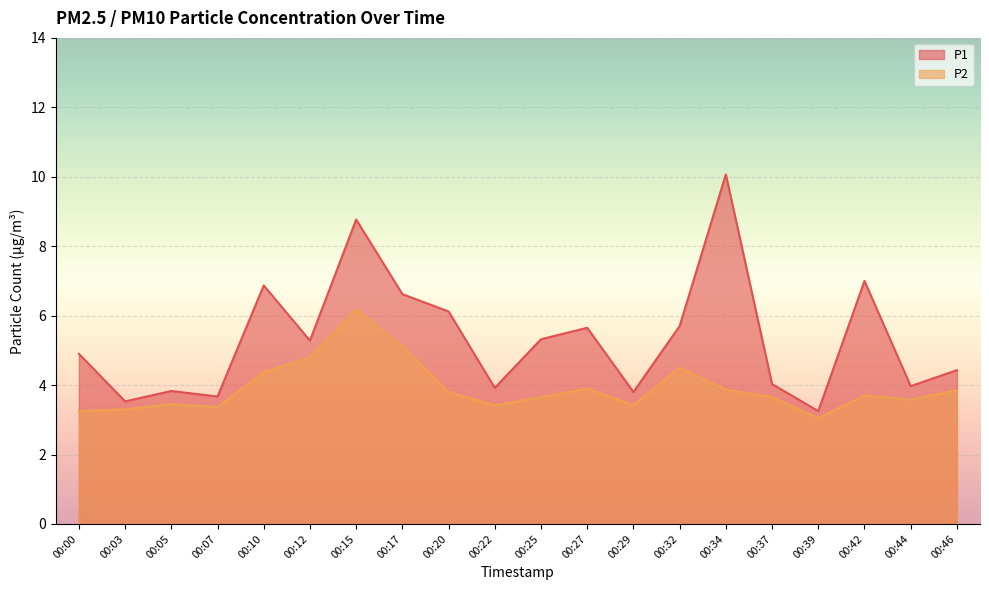

The value of P1 at 00:32 is 2.0. True or false?

False